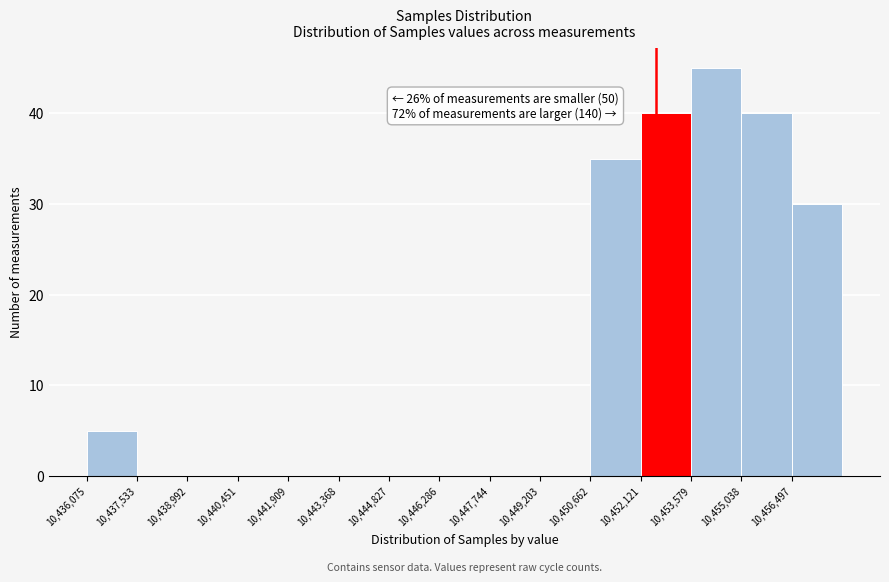

Over which range of the x-axis is the bar tallest?

10453600 to 10455000